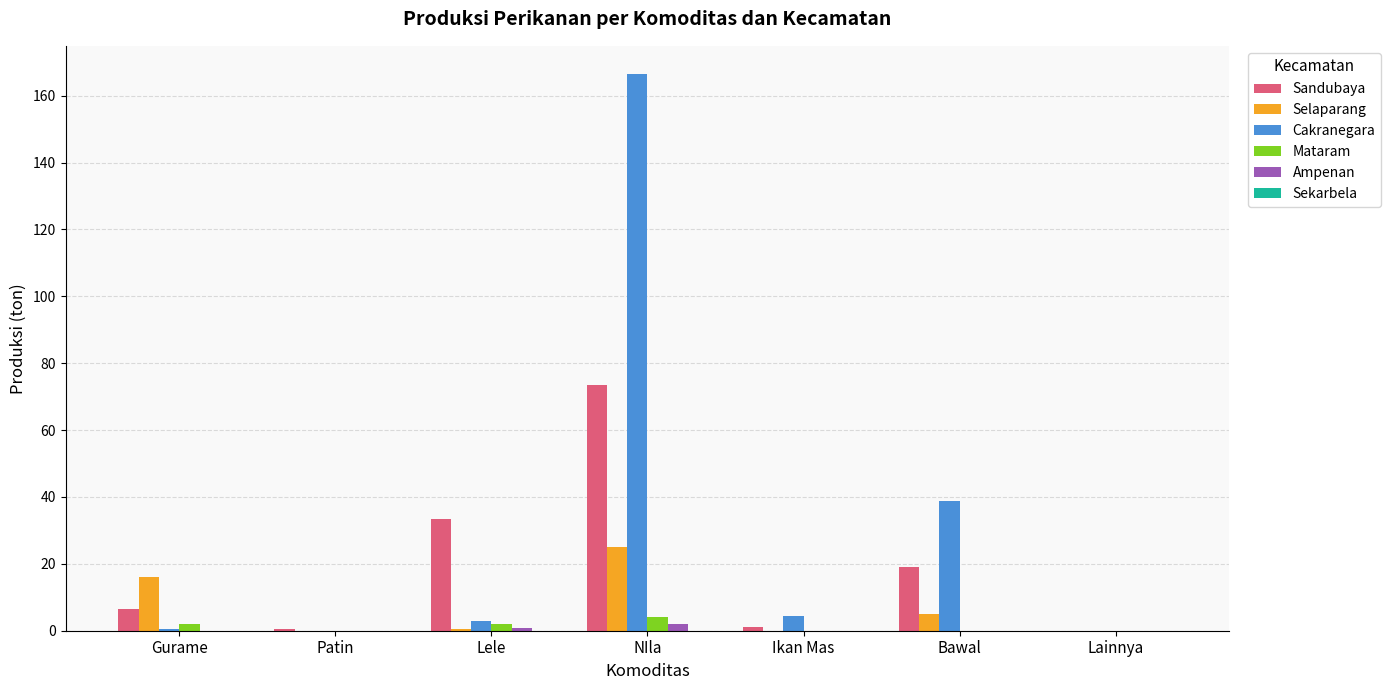

The value of Selaparang at Bawal is 5.1. True or false?

True